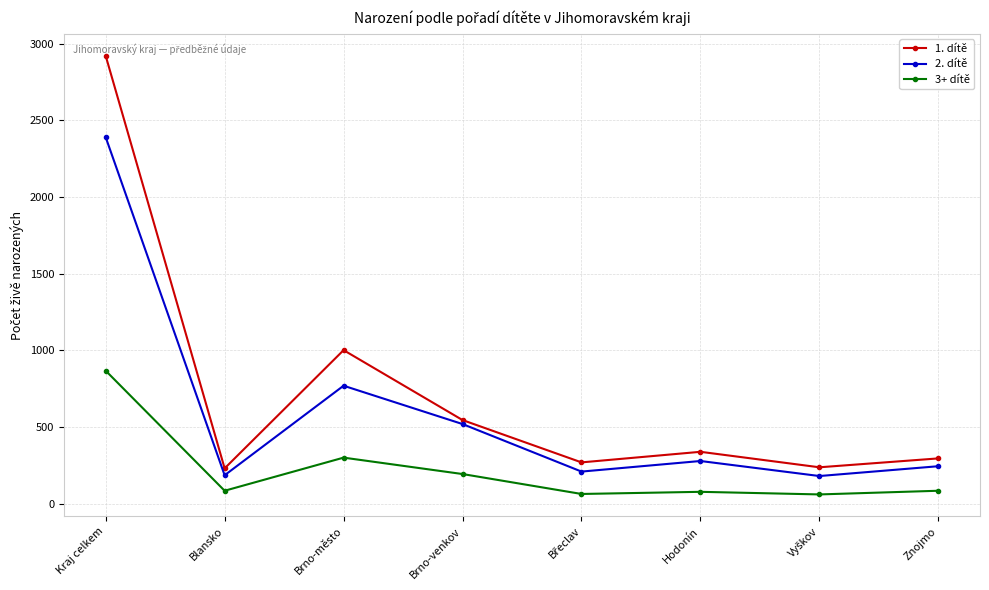

Where is 2. dítě nearest to the value 1286?

Brno-město